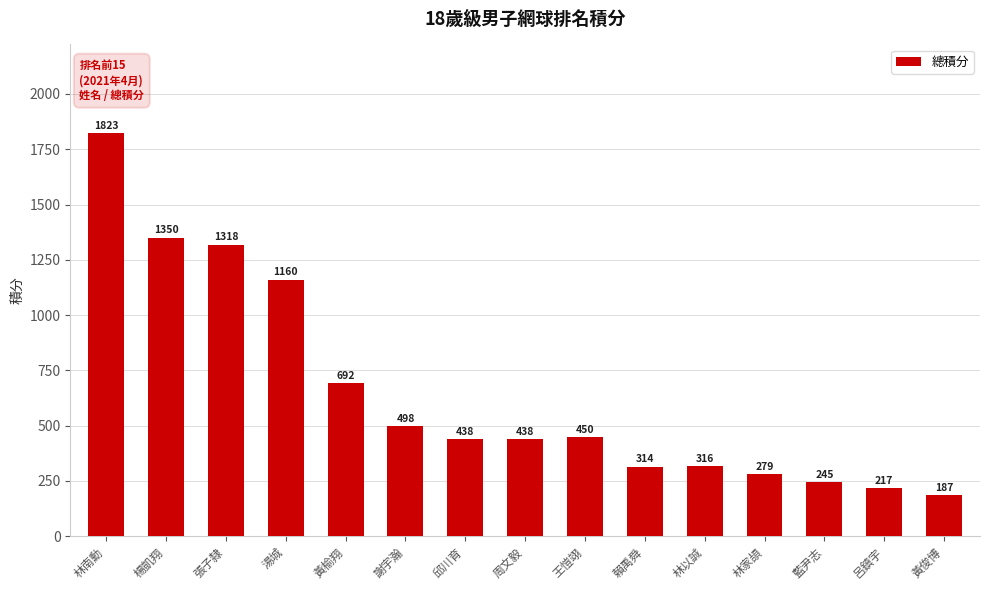

The chart shows a value of 92.3 at 黃俊博. True or false?

False